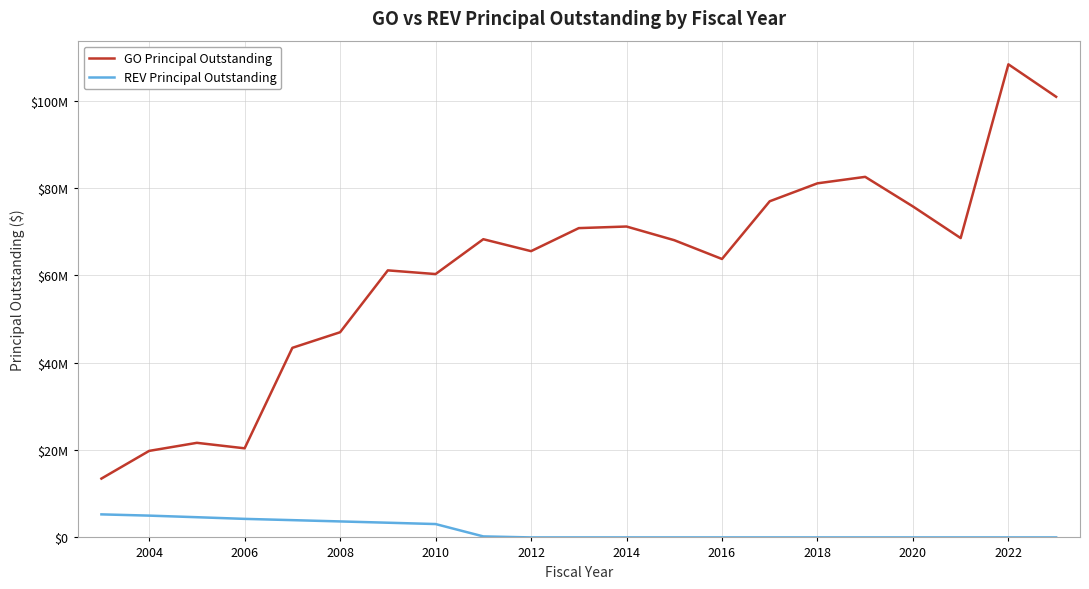

True or false: GO Principal Outstanding and REV Principal Outstanding intersect in this chart.

False